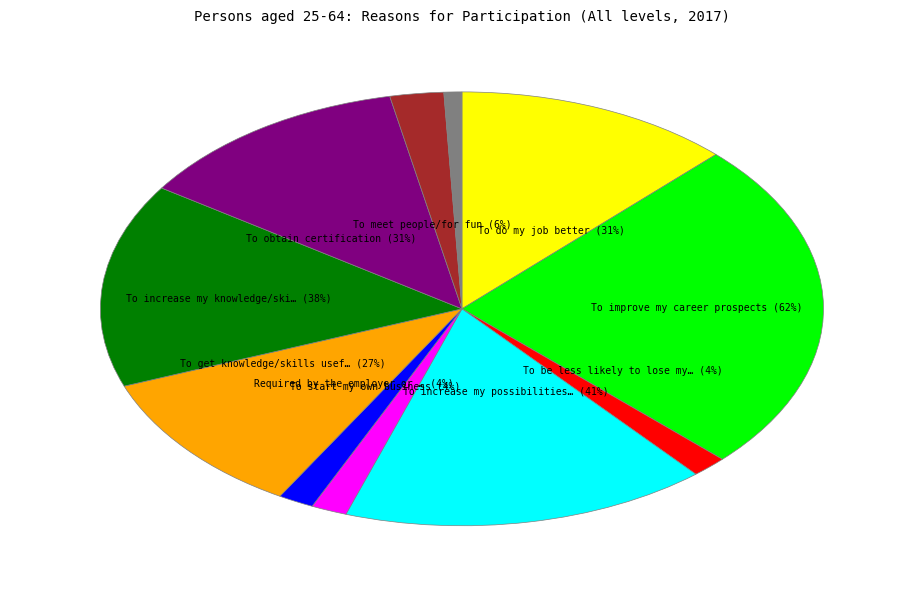

Is there a majority slice in this chart?

No